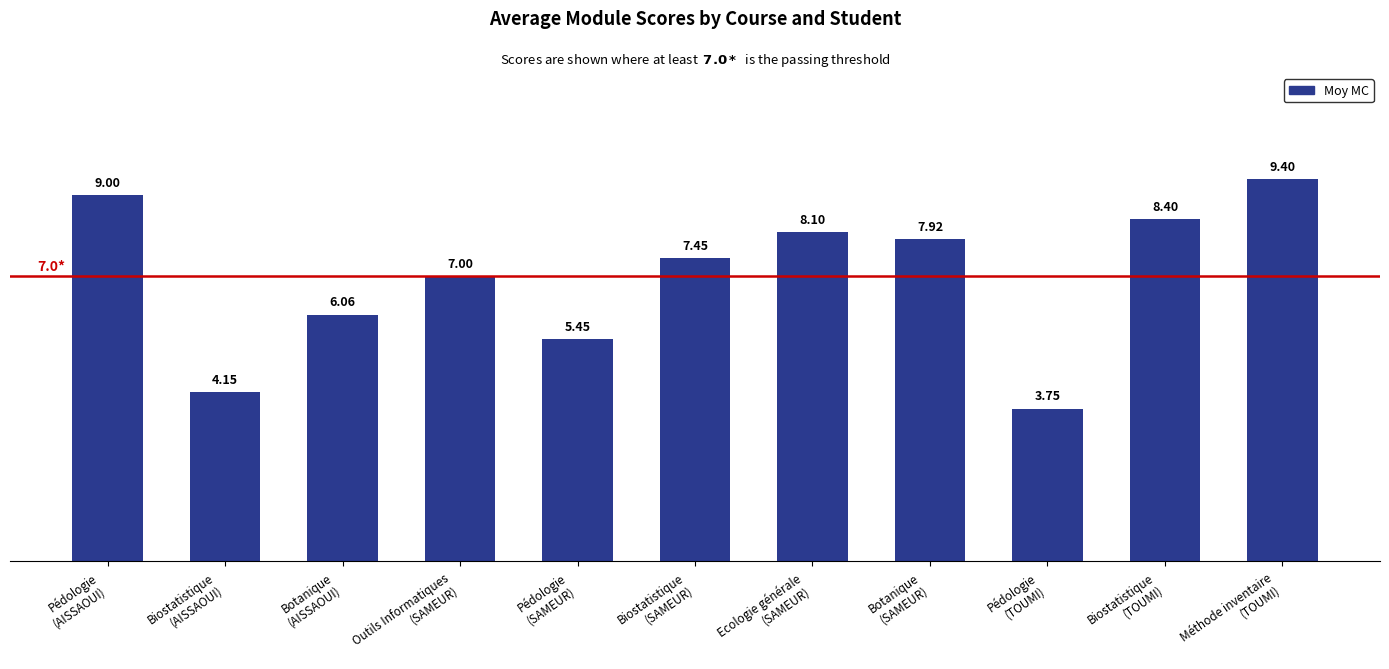

What is the greatest value displayed?

9.4